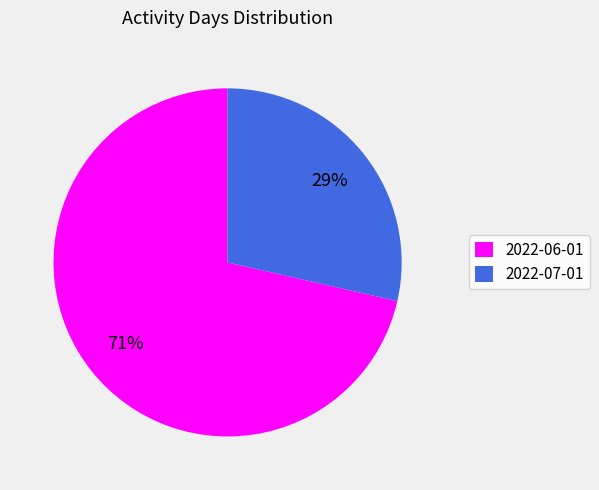

How many segments does this pie chart have?

2